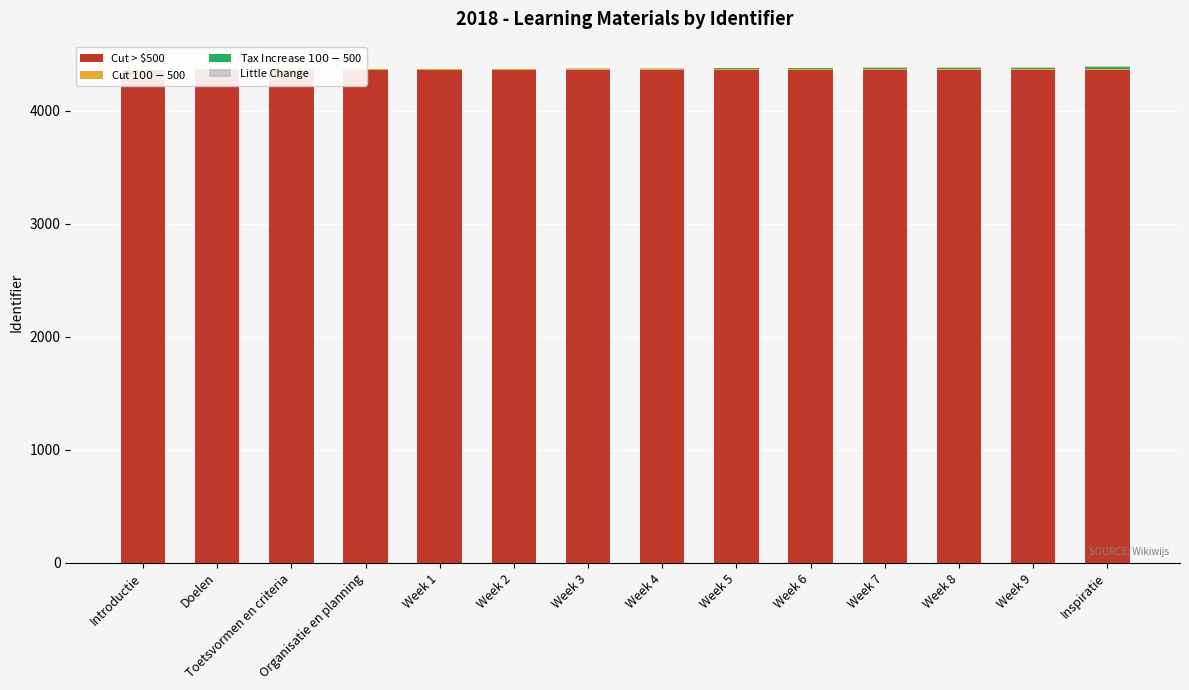

Reading right to left, what are all the values shown in this chart?

Cut > $500: Inspiratie=4366.0	Week 9=4366.0	Week 8=4366.0	Week 7=4366.0	Week 6=4366.0	Week 5=4366.0	Week 4=4366.0	Week 3=4366.0	Week 2=4366.0	Week 1=4366.0	Organisatie en planning=4366.0	Toetsvormen en criteria=4366.0	Doelen=4366.0	Introductie=4366.0
Cut $100-$500: Inspiratie=8.4	Week 9=7.2	Week 8=6.6	Week 7=6.0	Week 6=5.4	Week 5=4.8	Week 4=4.2	Week 3=3.6	Week 2=3.0	Week 1=2.4	Organisatie en planning=2.1	Toetsvormen en criteria=1.2	Doelen=0.6	Introductie=0.0
Tax Increase $100-$500: Inspiratie=11.2	Week 9=9.6	Week 8=8.8	Week 7=8.0	Week 6=7.2	Week 5=6.4	Week 4=5.6	Week 3=4.8	Week 2=4.0	Week 1=3.2	Organisatie en planning=2.8	Toetsvormen en criteria=1.6	Doelen=0.8	Introductie=0.0
Little Change: Inspiratie=8.4	Week 9=7.2	Week 8=6.6	Week 7=6.0	Week 6=5.4	Week 5=4.8	Week 4=4.2	Week 3=3.6	Week 2=3.0	Week 1=2.4	Organisatie en planning=2.1	Toetsvormen en criteria=1.2	Doelen=0.6	Introductie=0.0